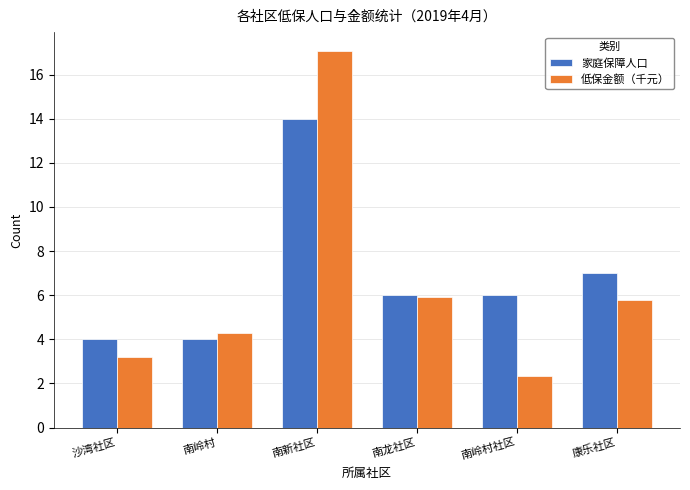

At which label is 家庭保障人口 closest to 9?

康乐社区